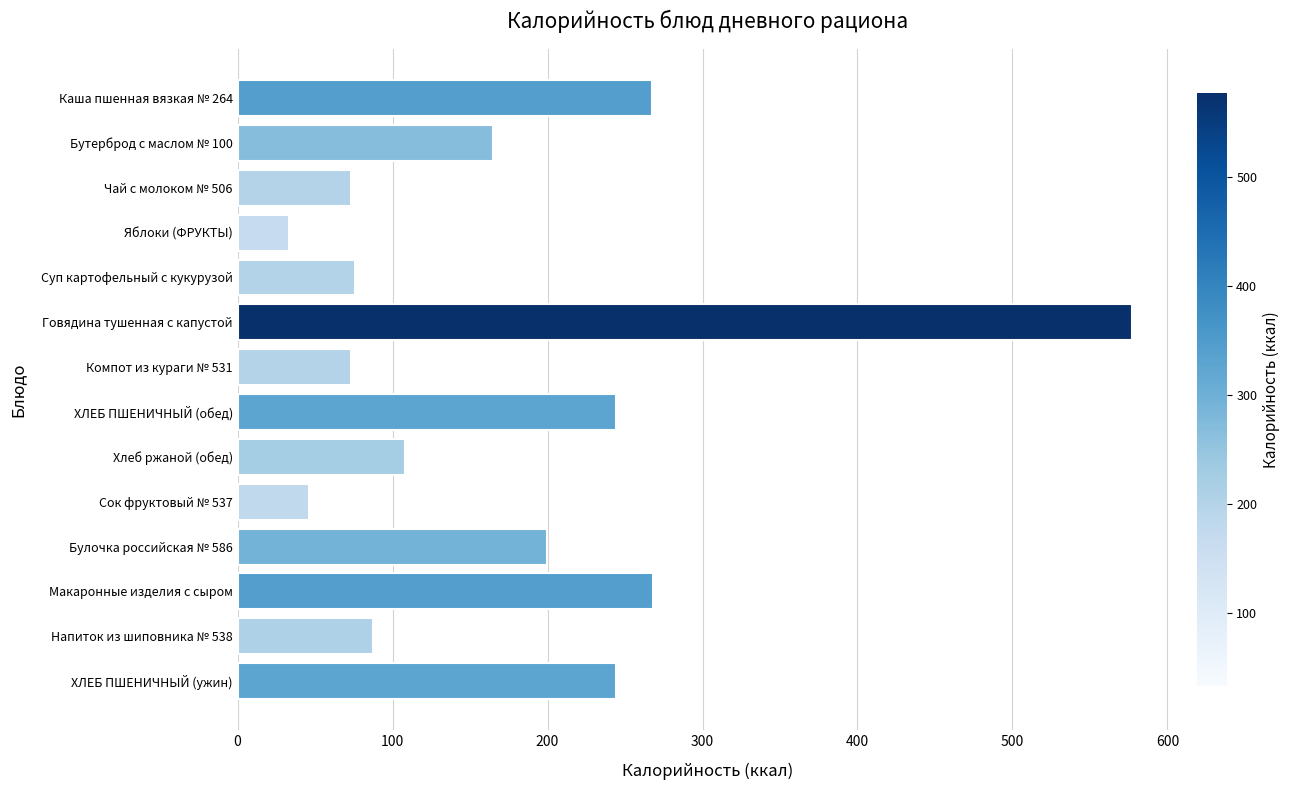

What is the difference between the maximum and minimum values?

544.4